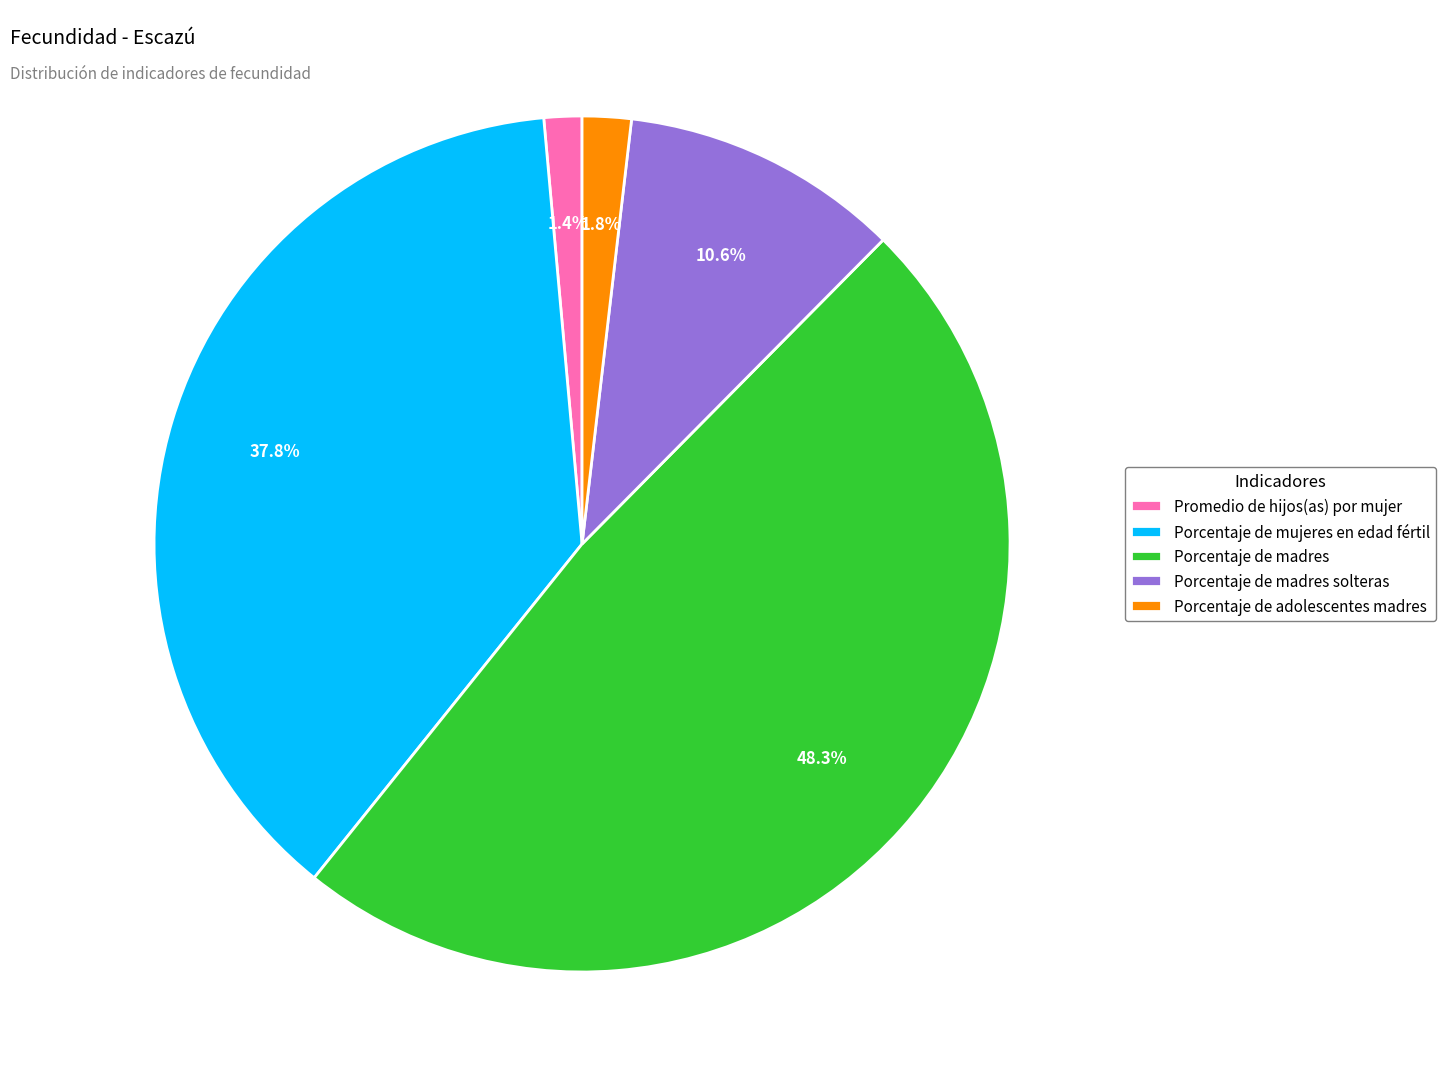

What is the ratio of the value at Porcentaje de madres solteras to the value at Porcentaje de madres?

0.2